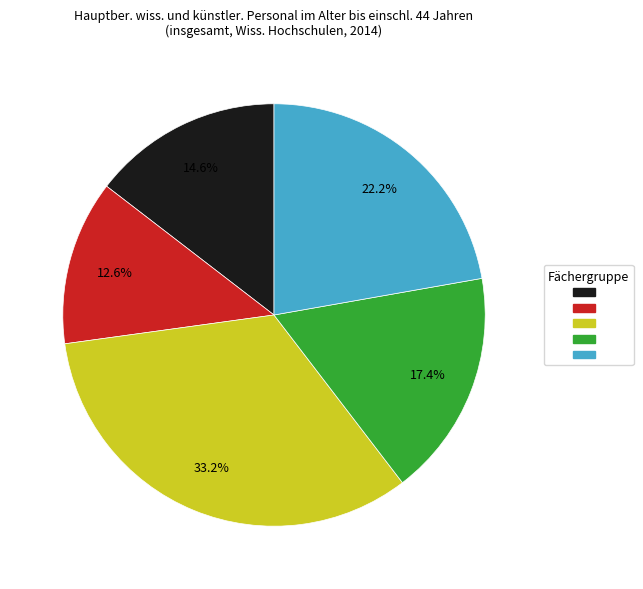

Is there any slice that represents more than half of the pie?

No